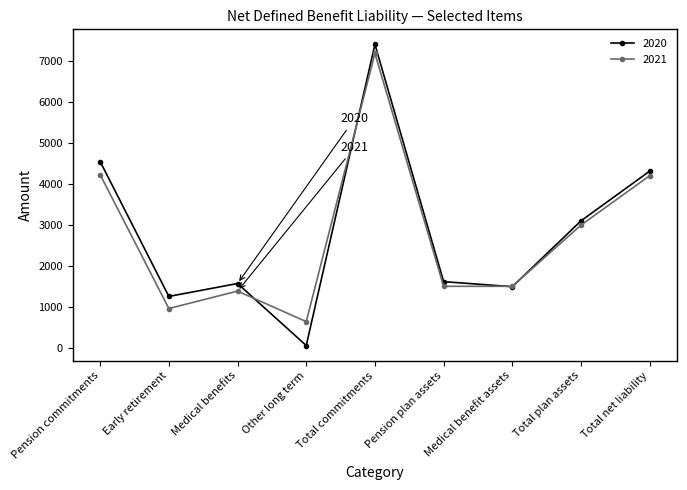

What is the label of the 9th point from the right?

Pension commitments